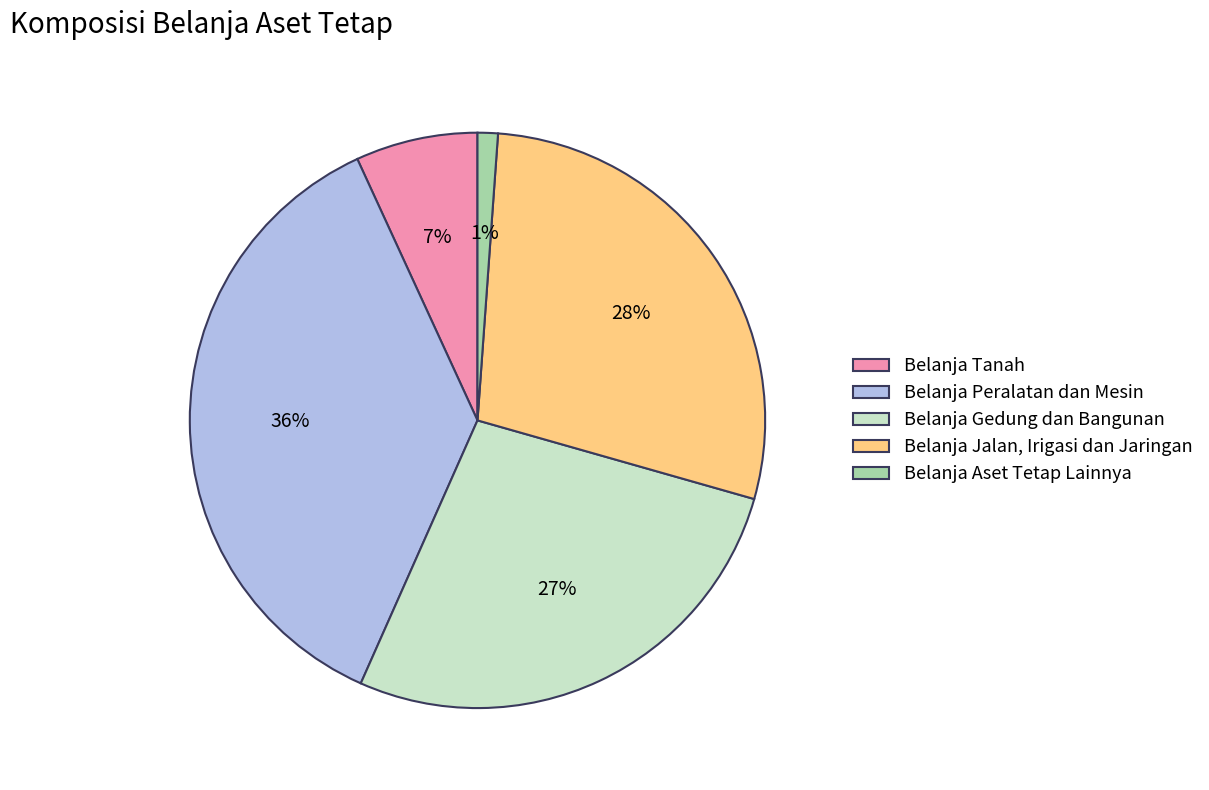

Does Belanja Gedung dan Bangunan account for over 50% of the chart?

No